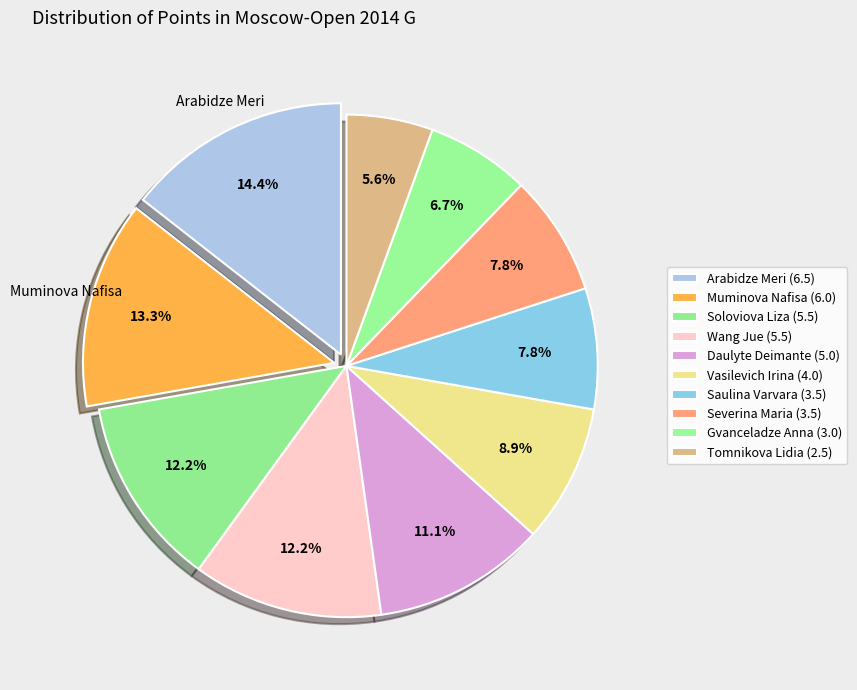

Is it true that Soloviova Liza is 12% of the pie?

True